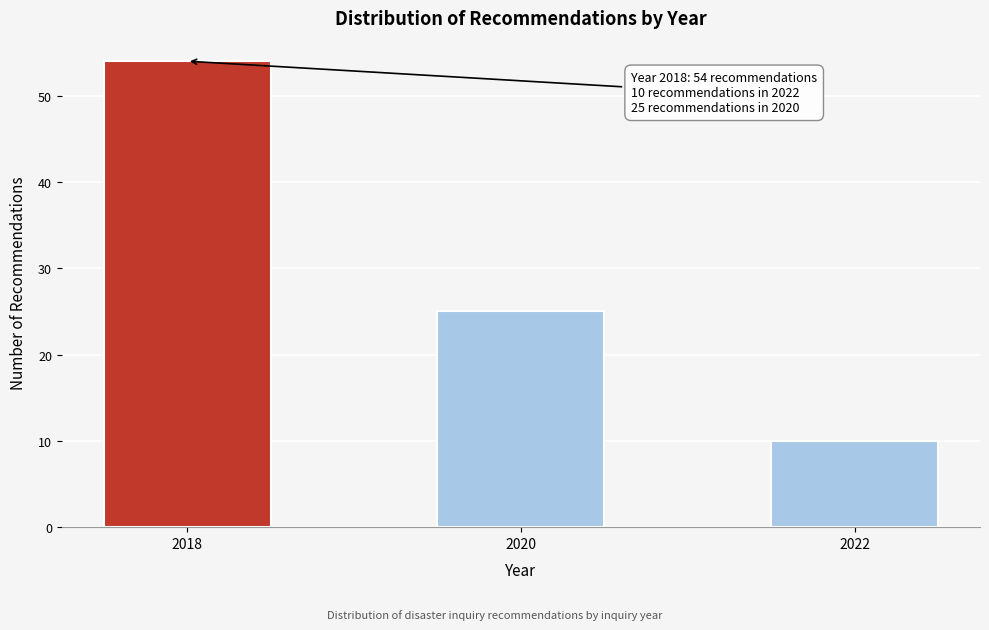

Reading right to left, list all the values displayed in this chart.

2022=10	2020=25	2018=54